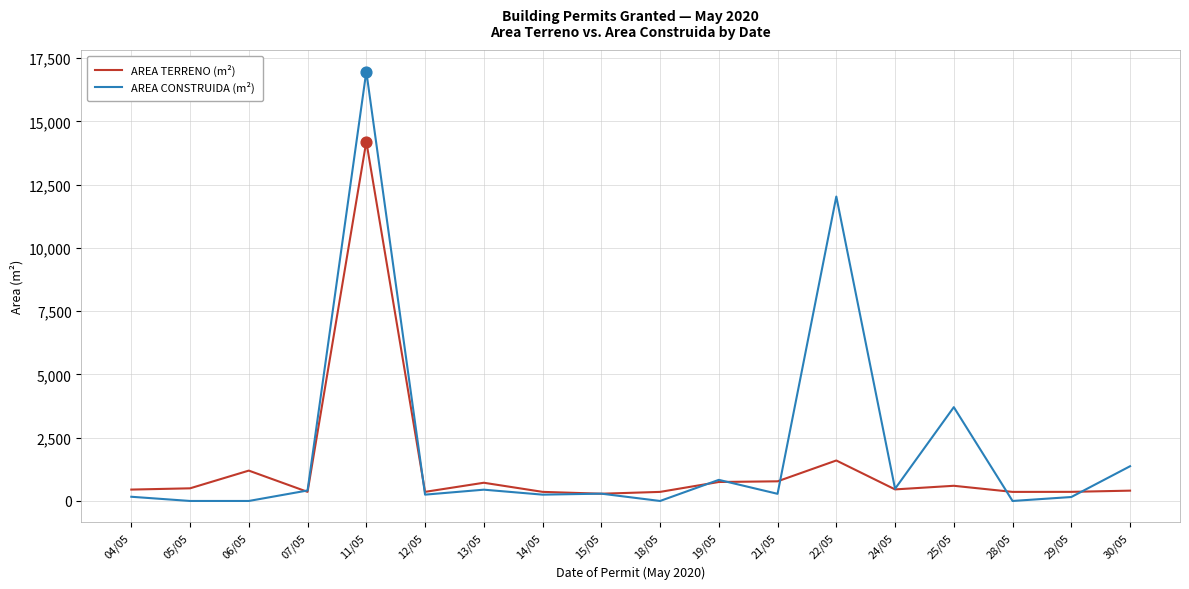

Is the value of AREA TERRENO (m²) at 18/05 greater than the value of AREA CONSTRUIDA (m²) at 29/05?

Yes